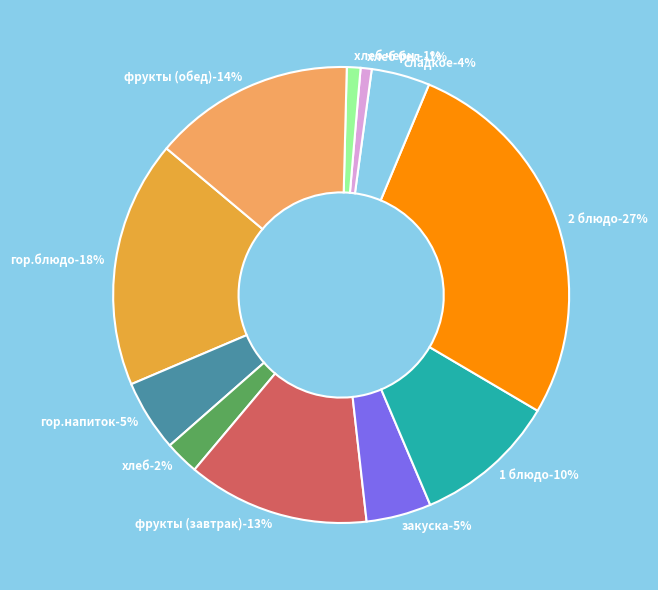

Does гор.блюдо account for over 50% of the chart?

No